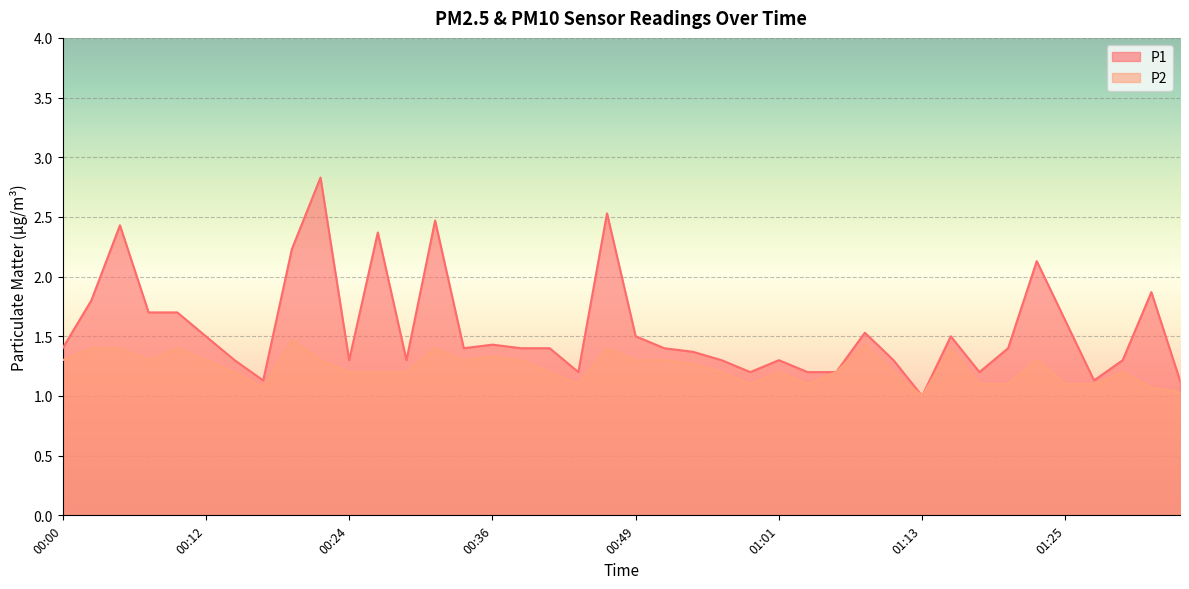

The P2 series shows 2.0 at 00:53. True or false?

False